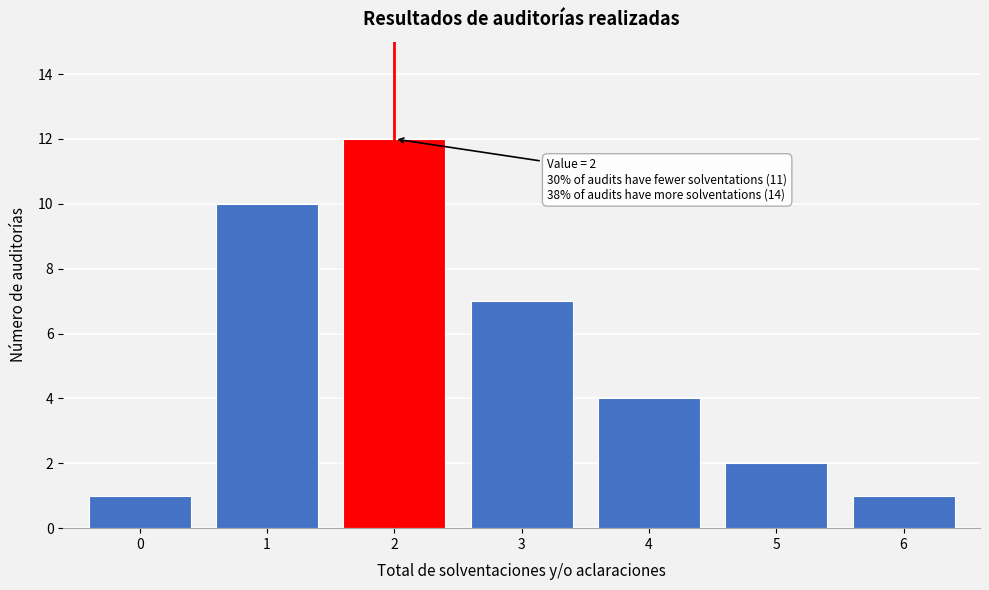

Reading left to right, extract all data points from this chart.

1	10	12	7	4	2	1